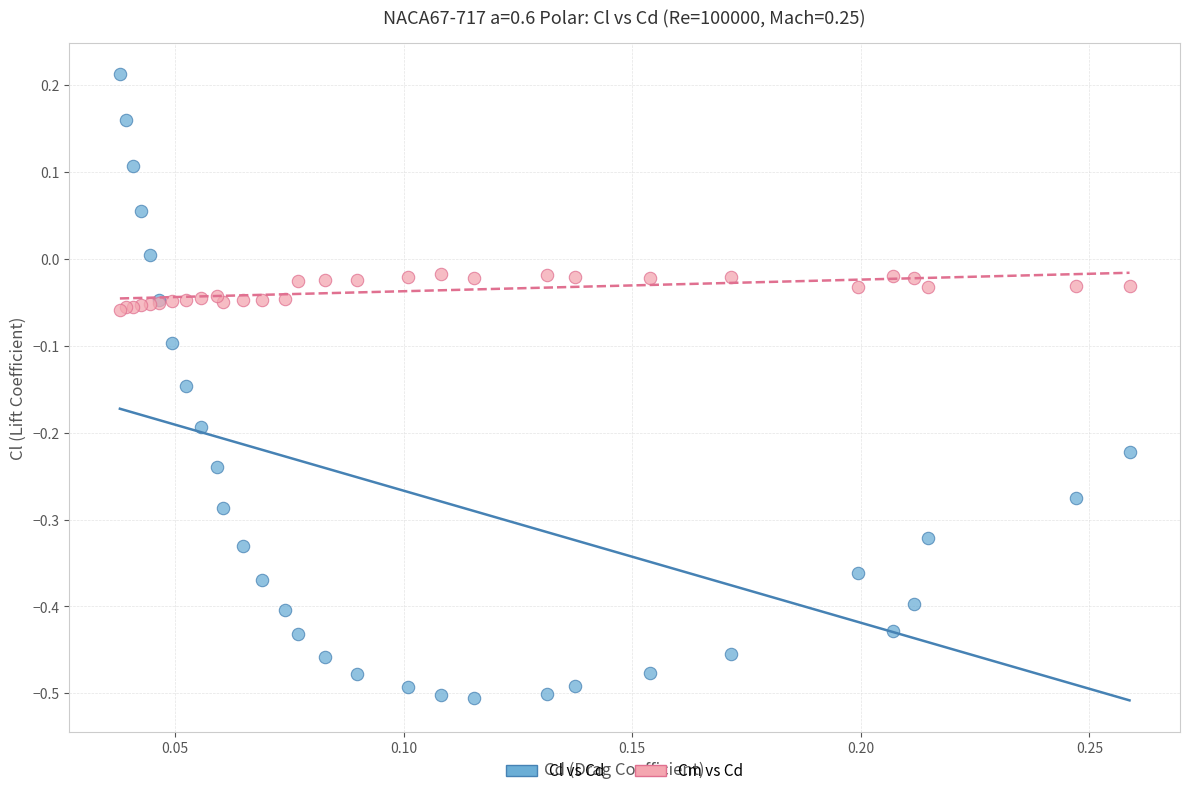

Which series reaches the minimum Y coordinate?

Cl vs Cd